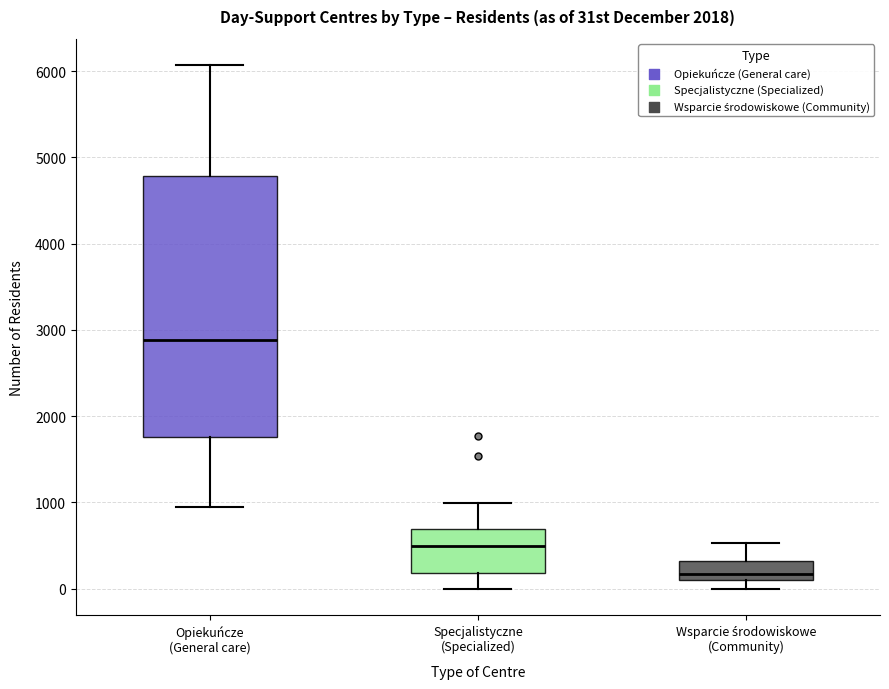

Reading left to right, transcribe this box plot: for each box, give where its median line is, the range the box spans, and where its two whiskers end, as read against the y-axis. The values are not printed on the chart, so give them approximately, as read against the axis.

Opiekuńcze (General care): median 2900, box 1800 to 4800, whiskers 900 to 6100
Specjalistyczne (Specialized): median 500, box 200 to 700, whiskers 0 to 1000
Wsparcie środowiskowe (Community): median 200, box 100 to 300, whiskers 0 to 500